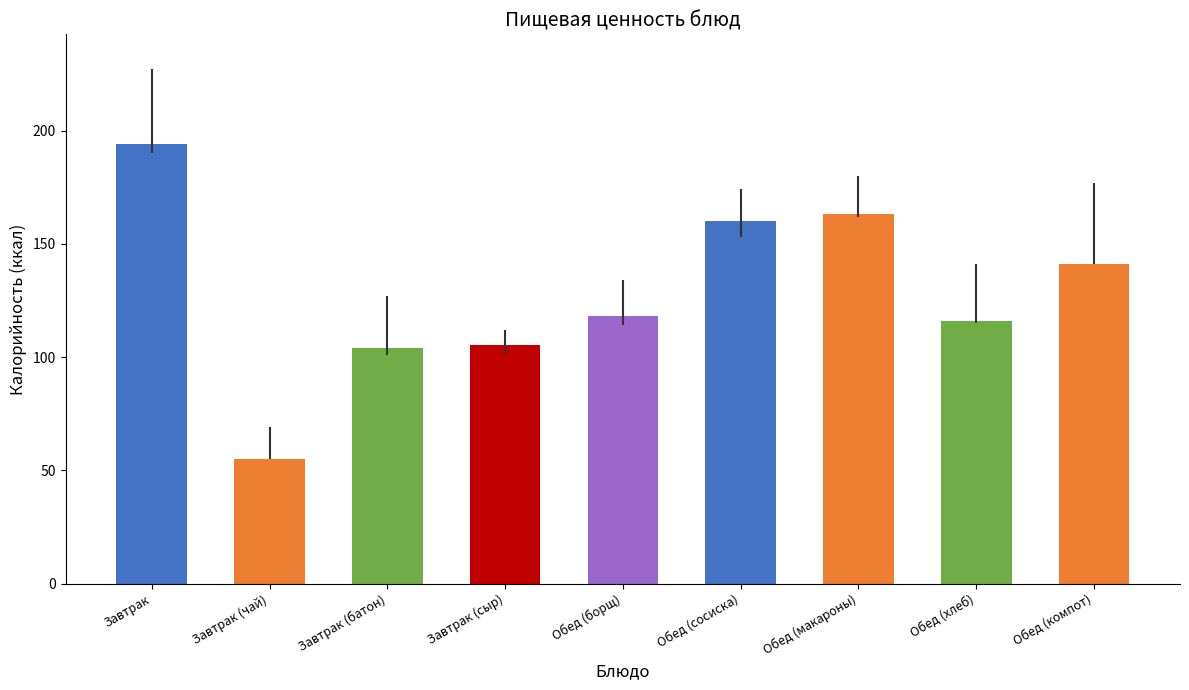

At how many categories does at least one series exceed 151?

3